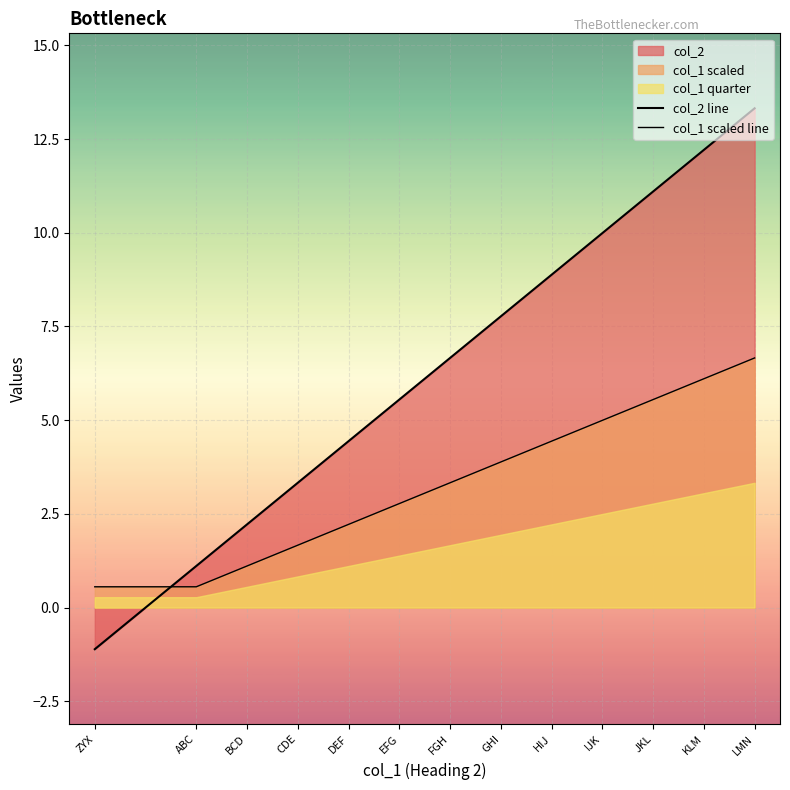

Reading left to right, extract all data points from this chart.

col_2 line: ZYX=-1.1	ABC=1.1	BCD=2.2	CDE=3.3	DEF=4.4	EFG=5.5	FGH=6.7	GHI=7.8	HIJ=8.9	IJK=10.0	JKL=11.1	KLM=12.2	LMN=13.3
col_1 scaled line: ZYX=0.6	ABC=0.6	BCD=1.1	CDE=1.7	DEF=2.2	EFG=2.8	FGH=3.3	GHI=3.9	HIJ=4.4	IJK=5.0	JKL=5.5	KLM=6.1	LMN=6.7